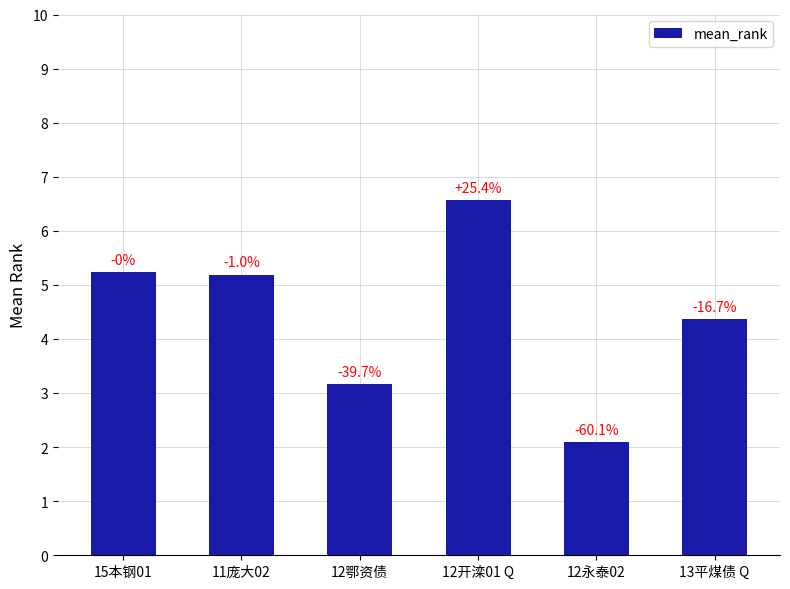

What position from the left is 12鄂资债?

3